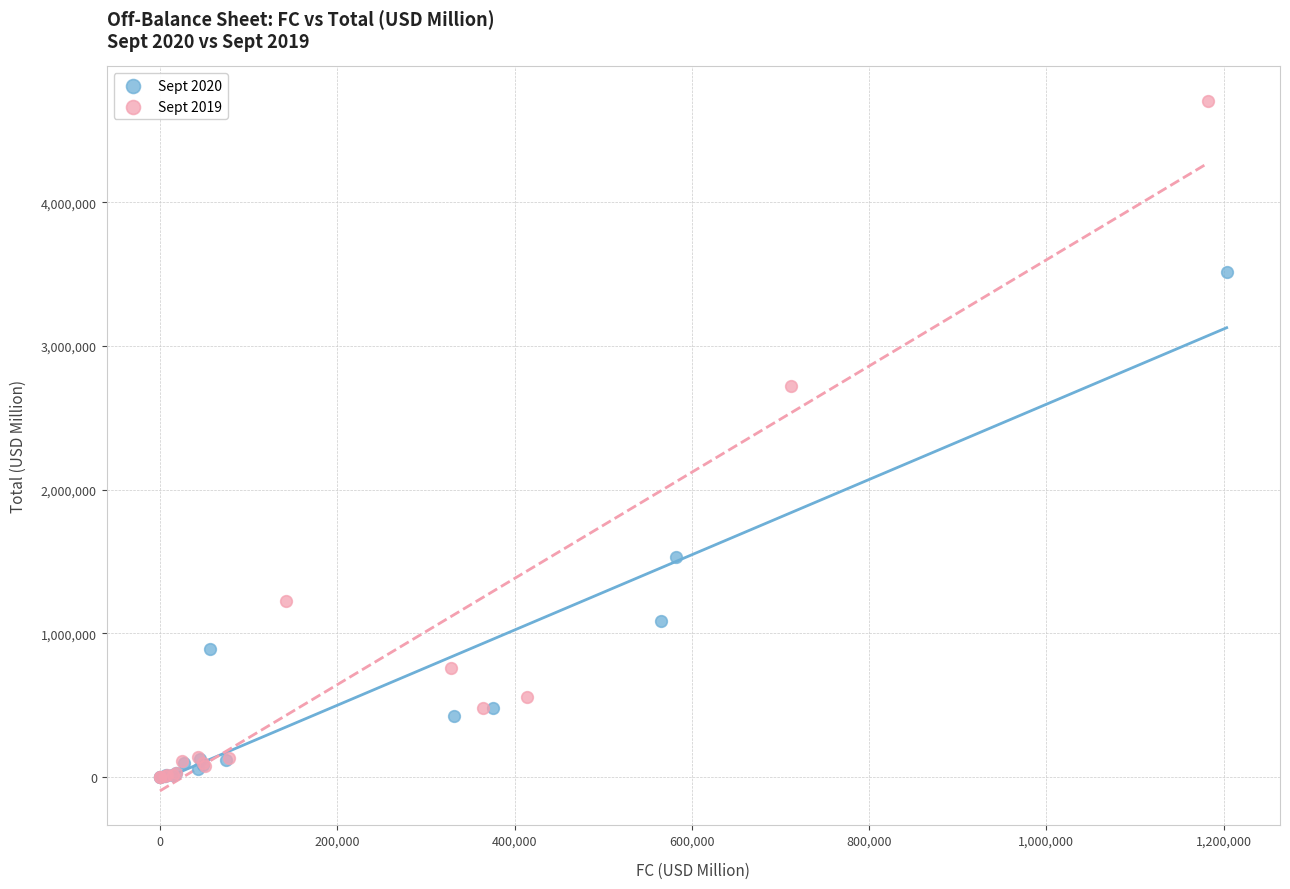

Which series has the largest Y range (max minus min)?

Sept 2019